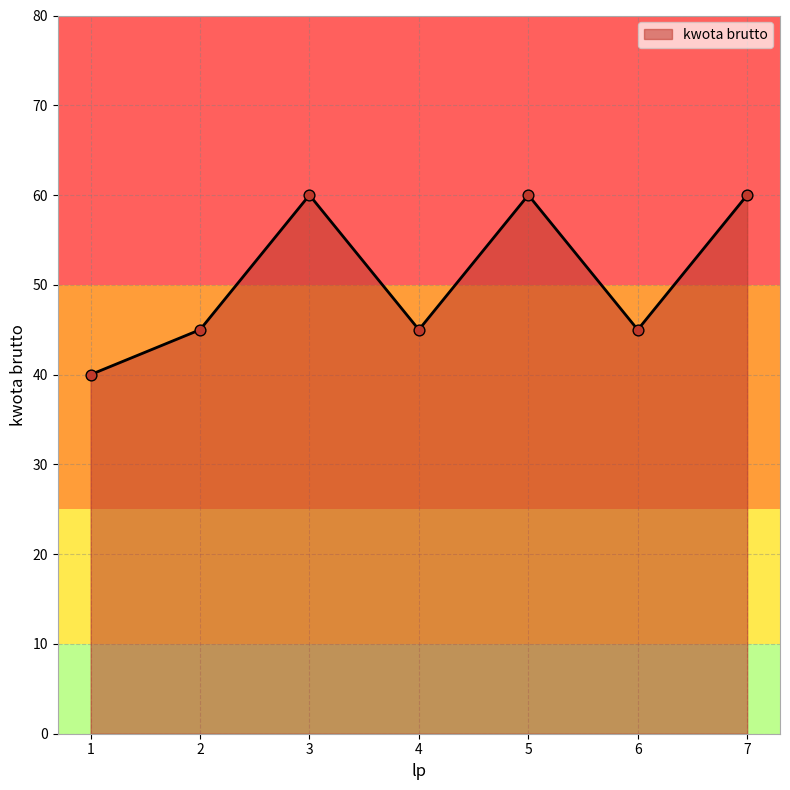

Which has a higher value, 4 or 1?

4